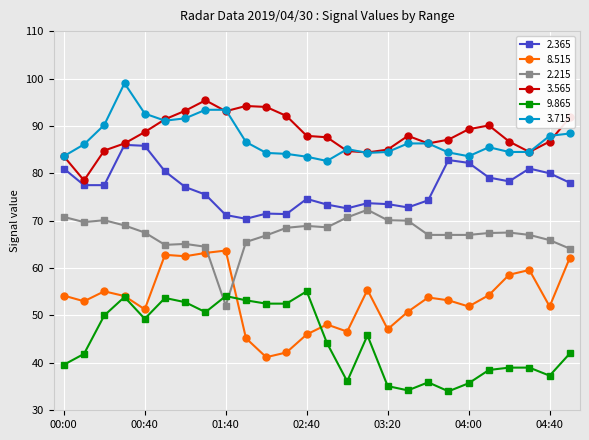

What is the maximum value shown in the chart?

99.0